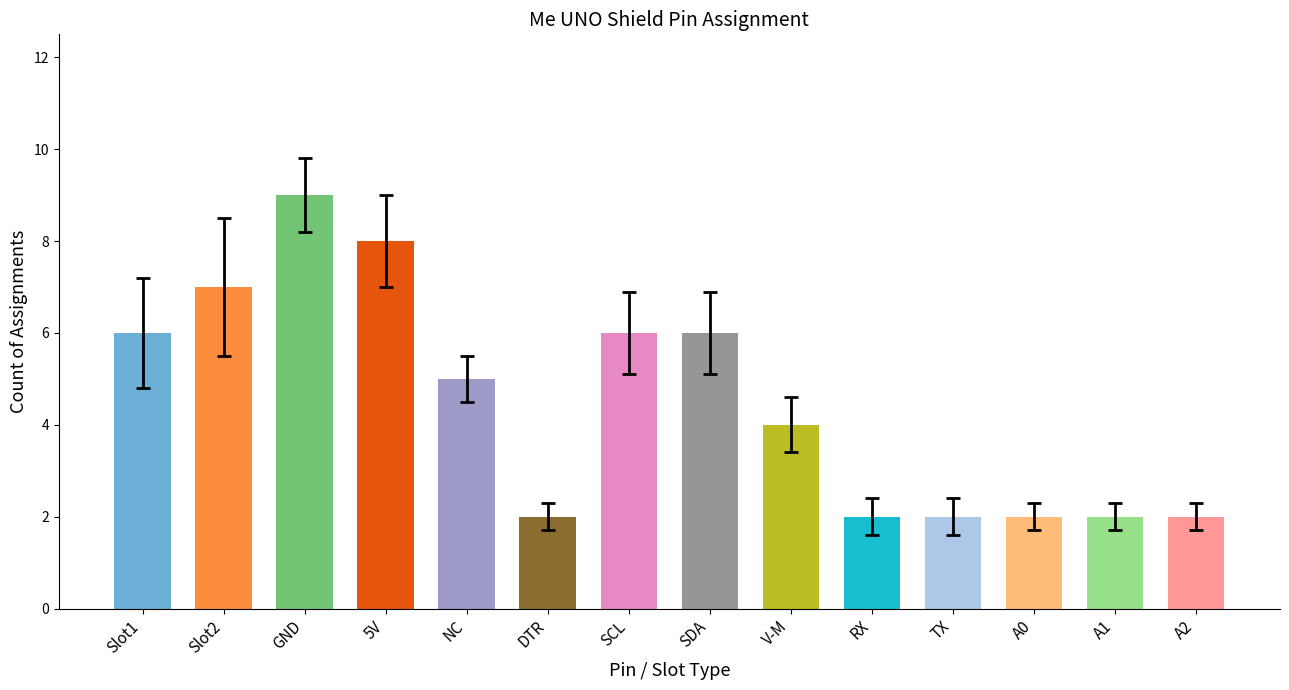

Reading right to left, transcribe all the data shown in this chart.

2	2	2	2	2	4	6	6	2	5	8	9	7	6